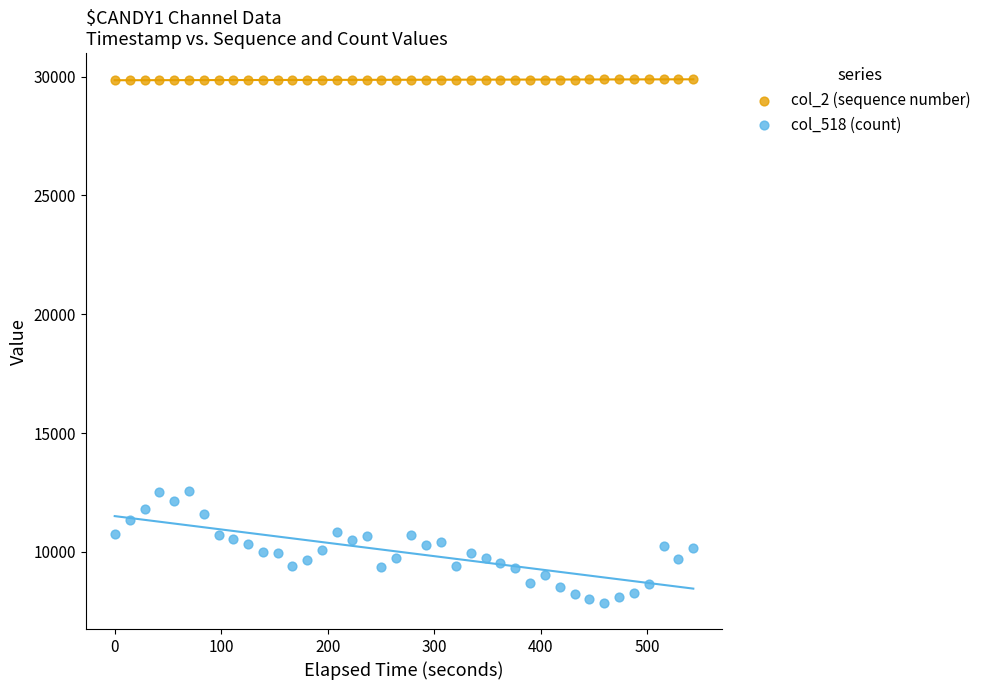

Which series contains the highest Y value?

col_2 (sequence number)